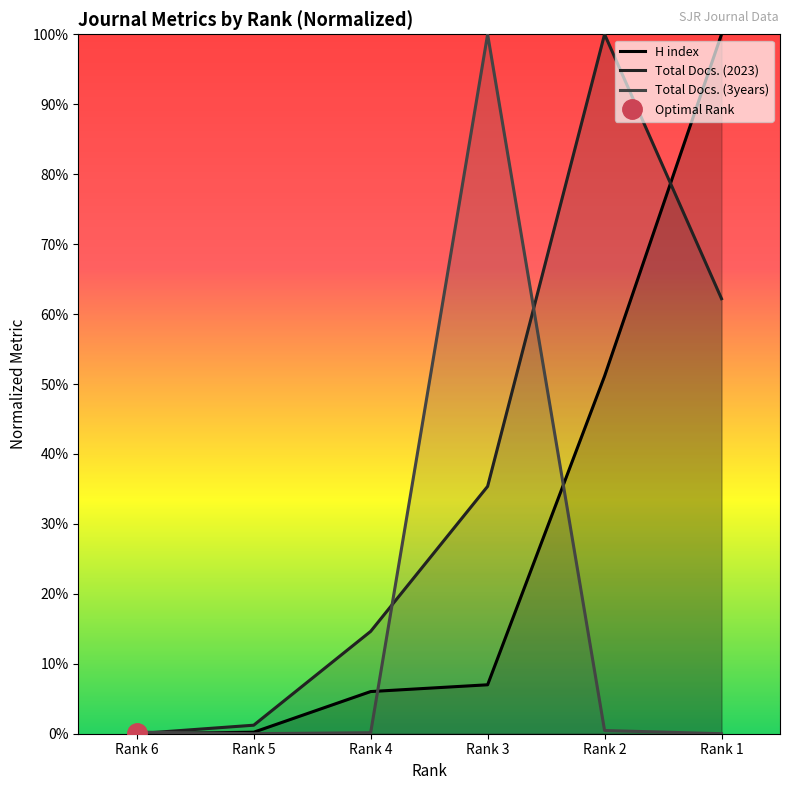

What is the value of the H index point at the 6th from the left?

1.0